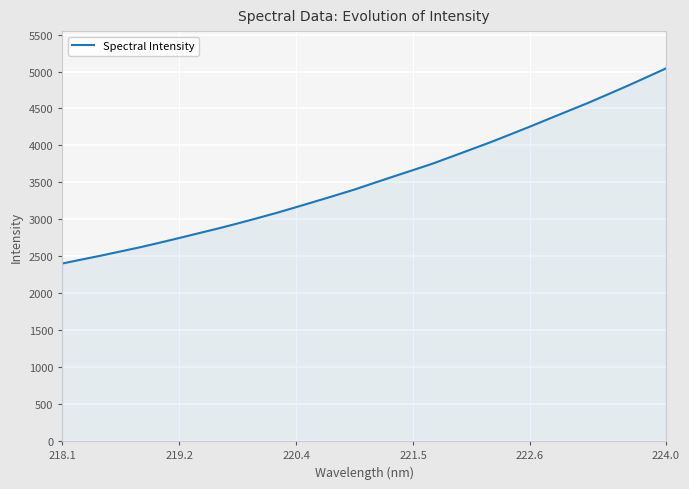

What is the minimum value shown in the chart?

2402.9